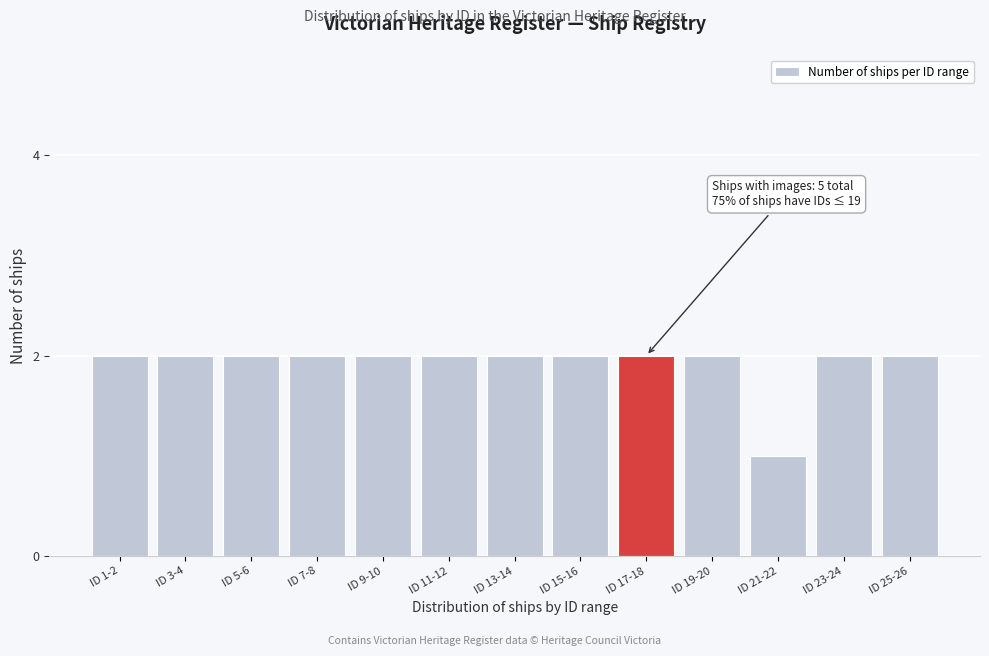

Reading right to left, extract all data points from this chart.

ID 25-26=2	ID 23-24=2	ID 21-22=1	ID 19-20=2	ID 17-18=2	ID 15-16=2	ID 13-14=2	ID 11-12=2	ID 9-10=2	ID 7-8=2	ID 5-6=2	ID 3-4=2	ID 1-2=2